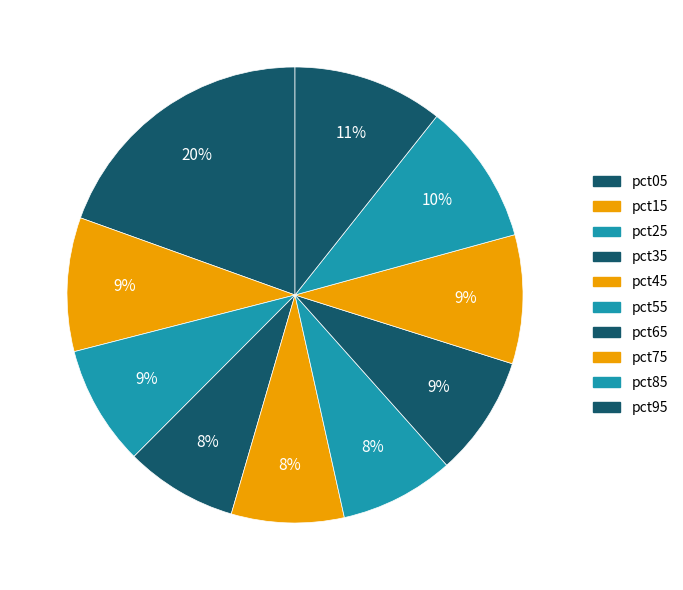

To the nearest percent, what percentage of the pie is pct45?

8%